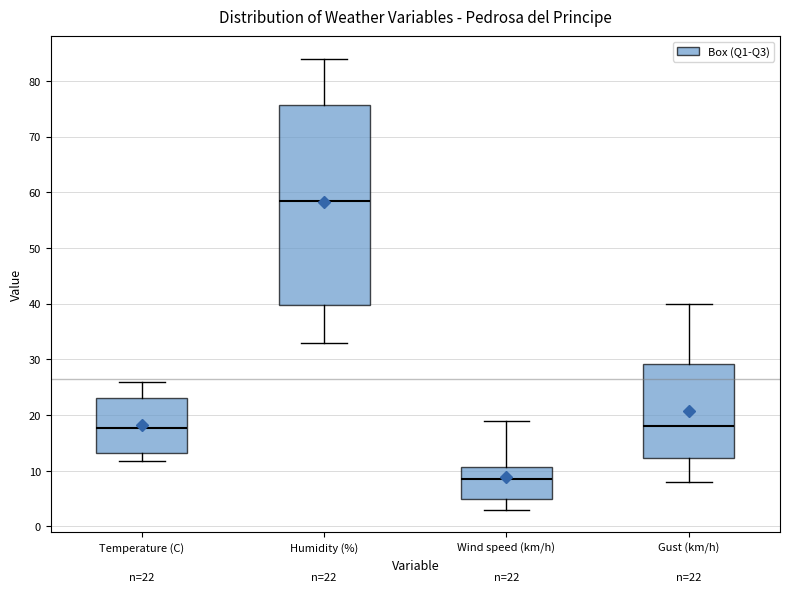

Which box has the highest median line?

Humidity (%)